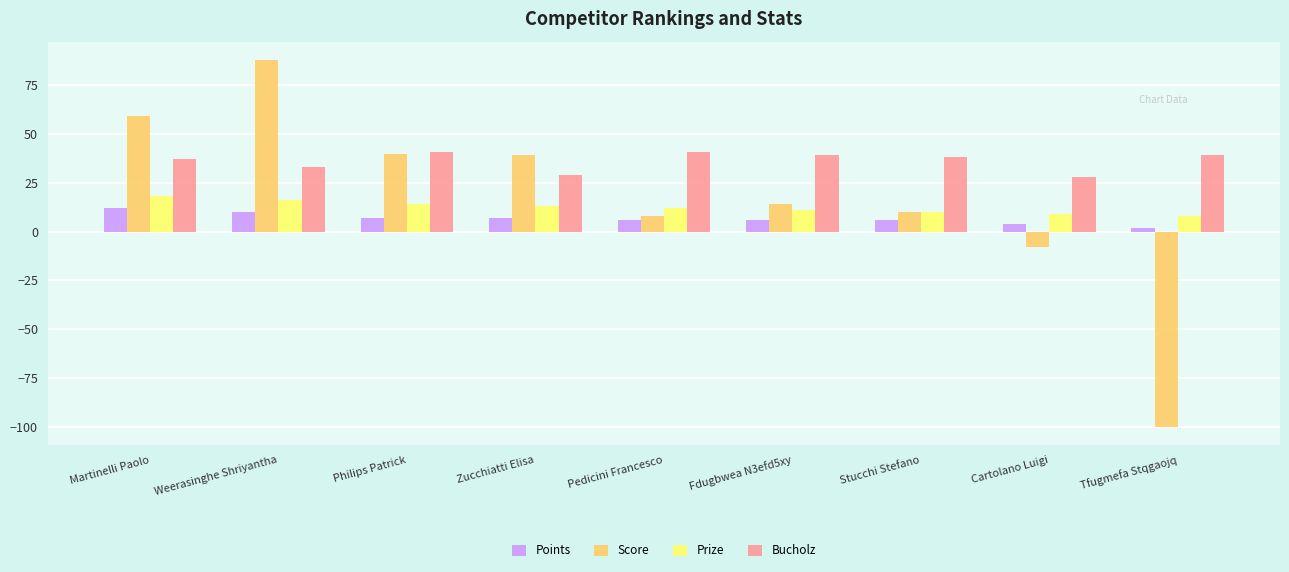

Where is Score nearest to the value -6?

Cartolano Luigi